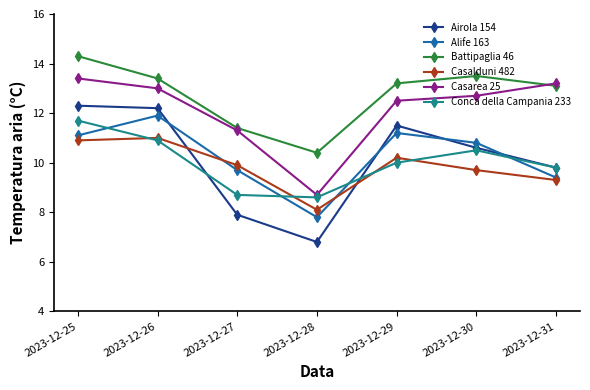

What is the difference between the maximum and minimum values in the Conca della Campania 233 series?

3.1